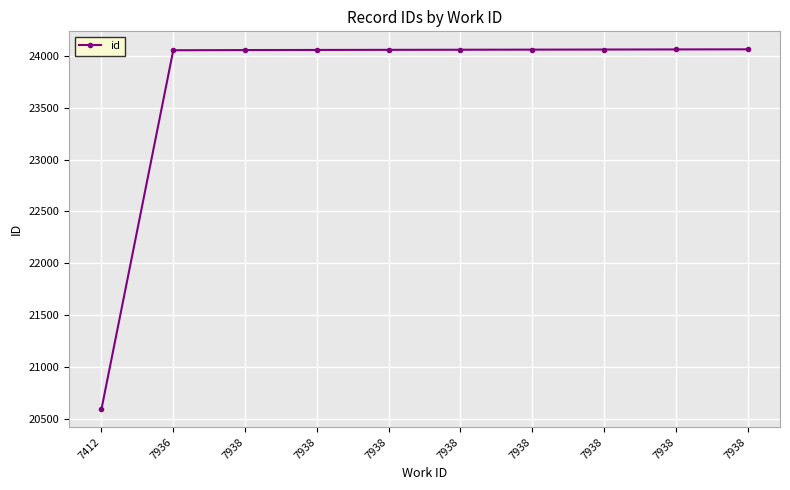

List the labels in order of value, largest first.

7938, 7938, 7938, 7938, 7938, 7938, 7938, 7938, 7936, 7412